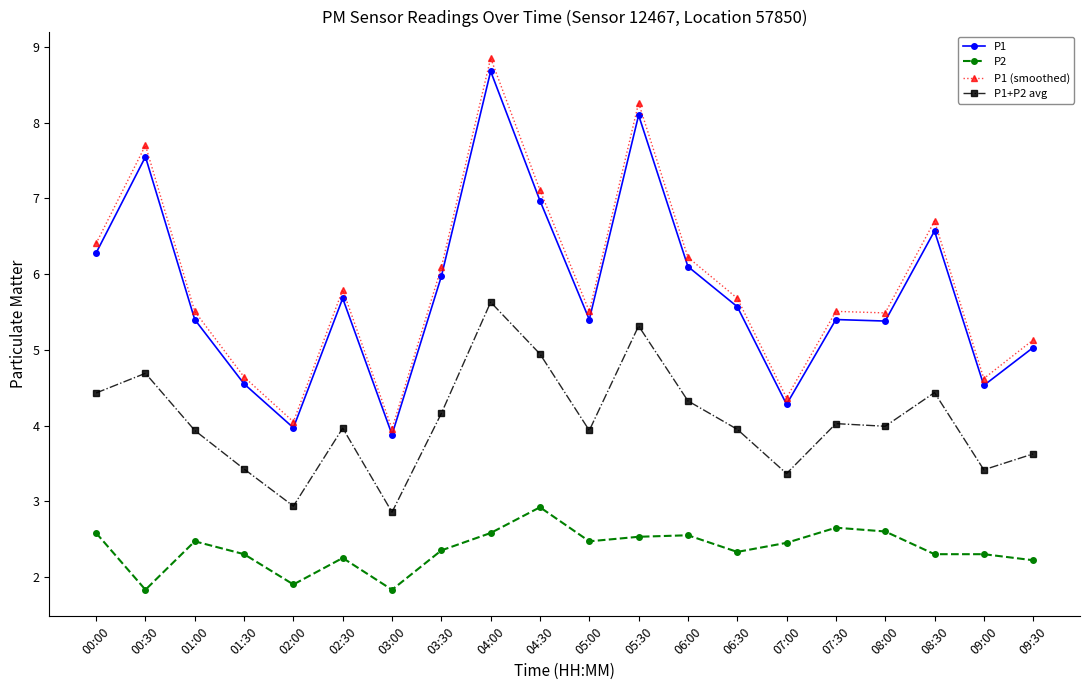

True or false: P1+P2 avg and P1 cross at least once.

False